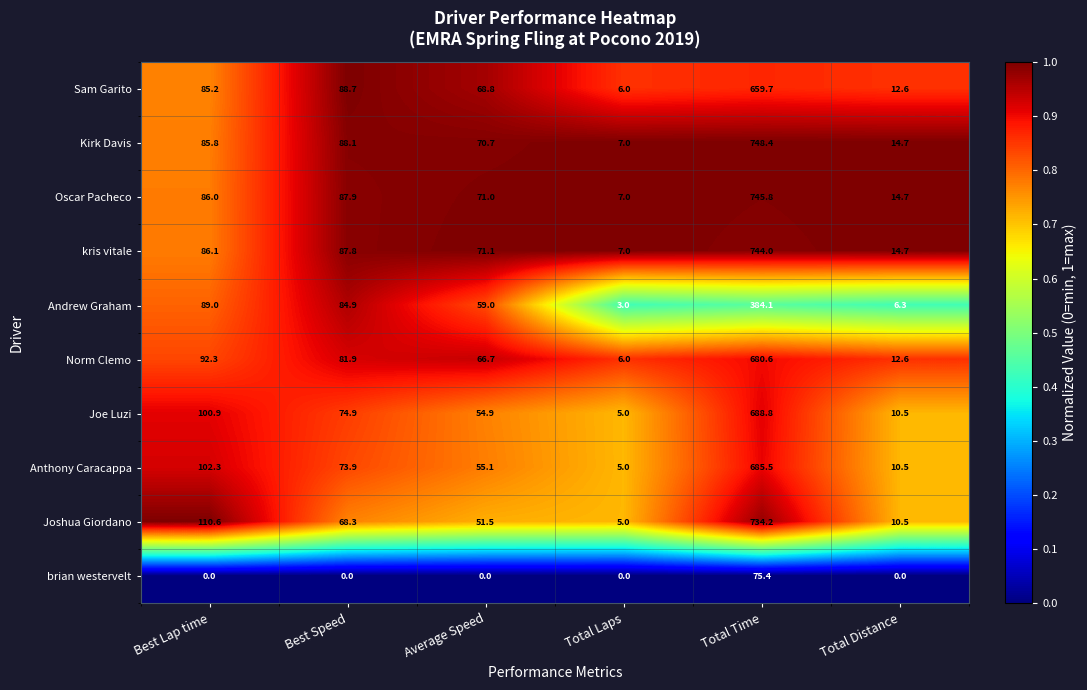

How many categories are shown in the chart?

6